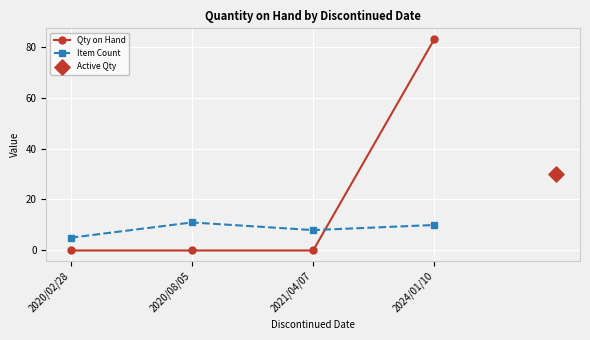

What is the value of the Item Count point at the 3rd from the left?

8